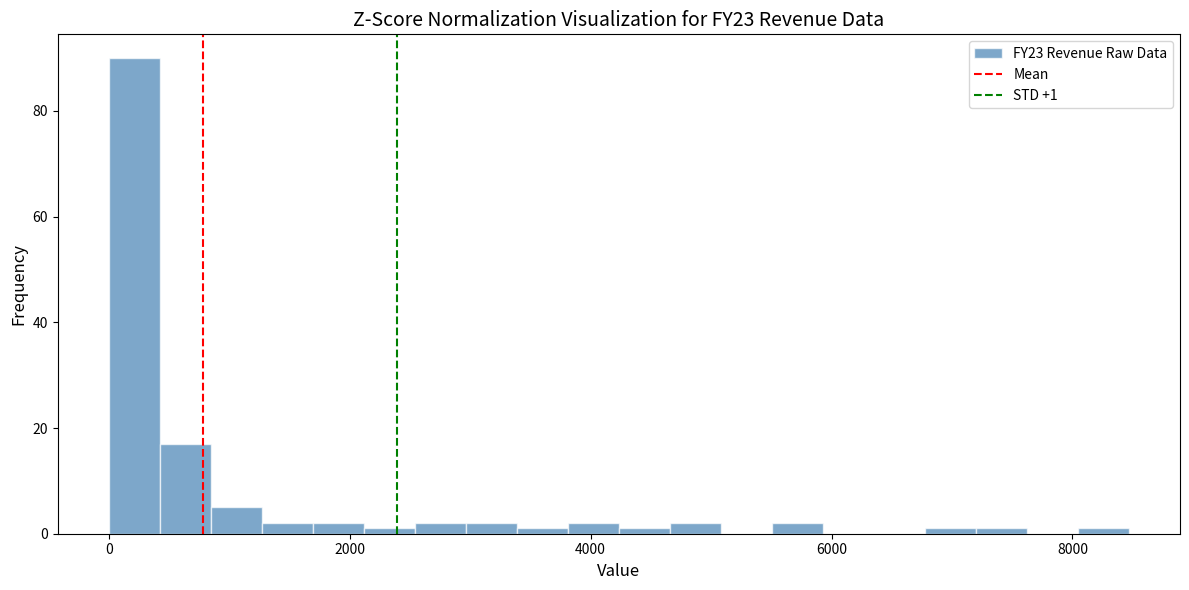

Read against the x-axis, roughly where is the centre of the tallest bar?

200